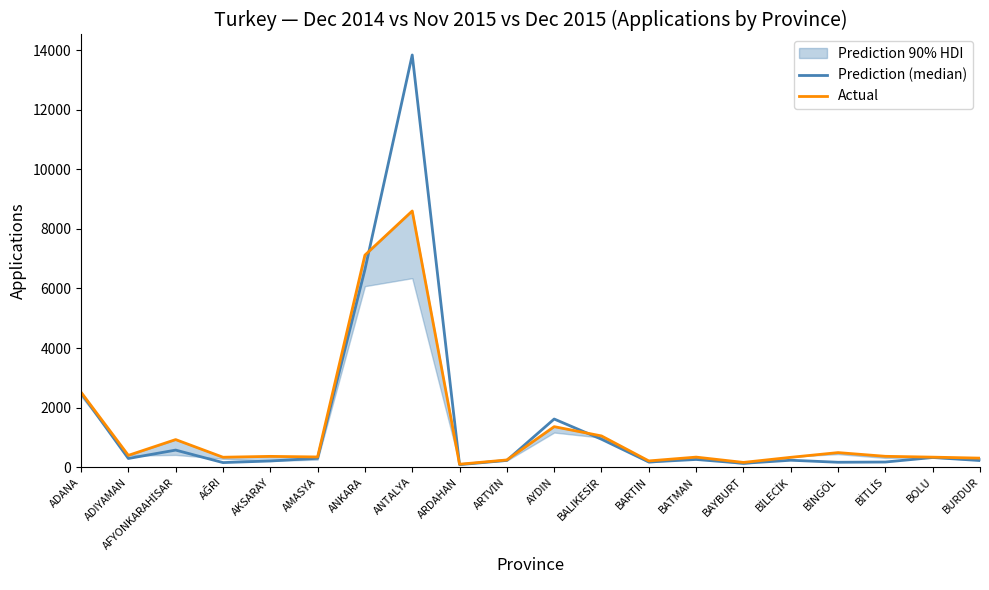

Which series has the largest range (max minus min)?

Prediction (median)